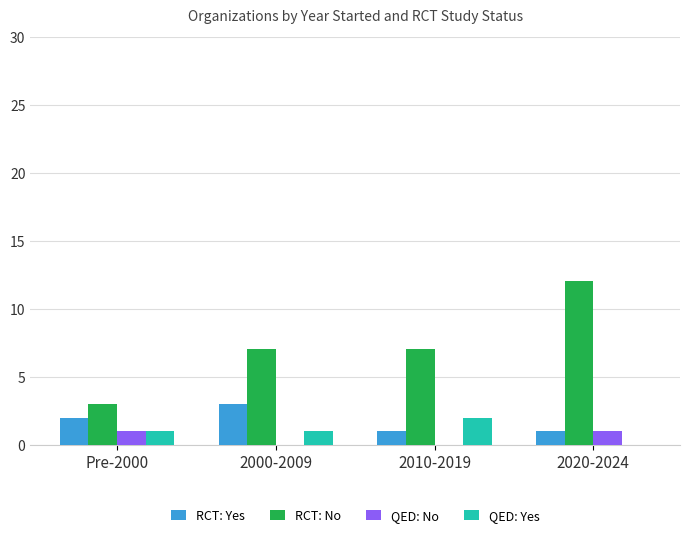

Between 2010-2019 and 2020-2024, which series saw the biggest shift?

RCT: No